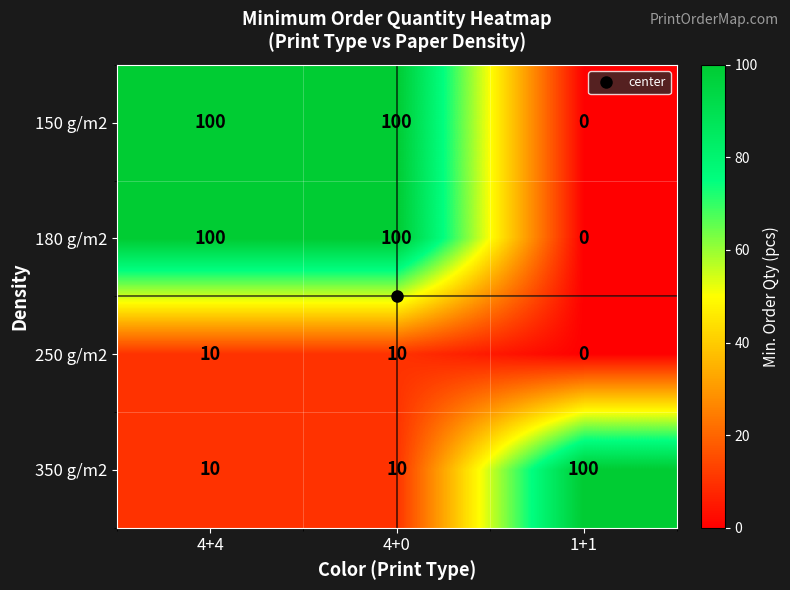

What is the maximum value shown in the chart?

100